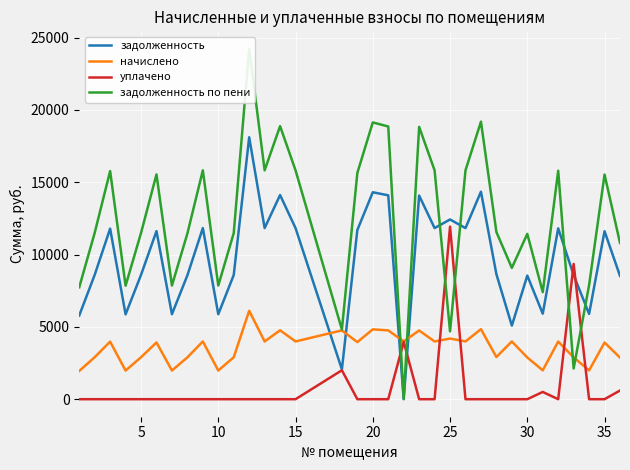

The value of задолженность at 20 is 14304.0. True or false?

True